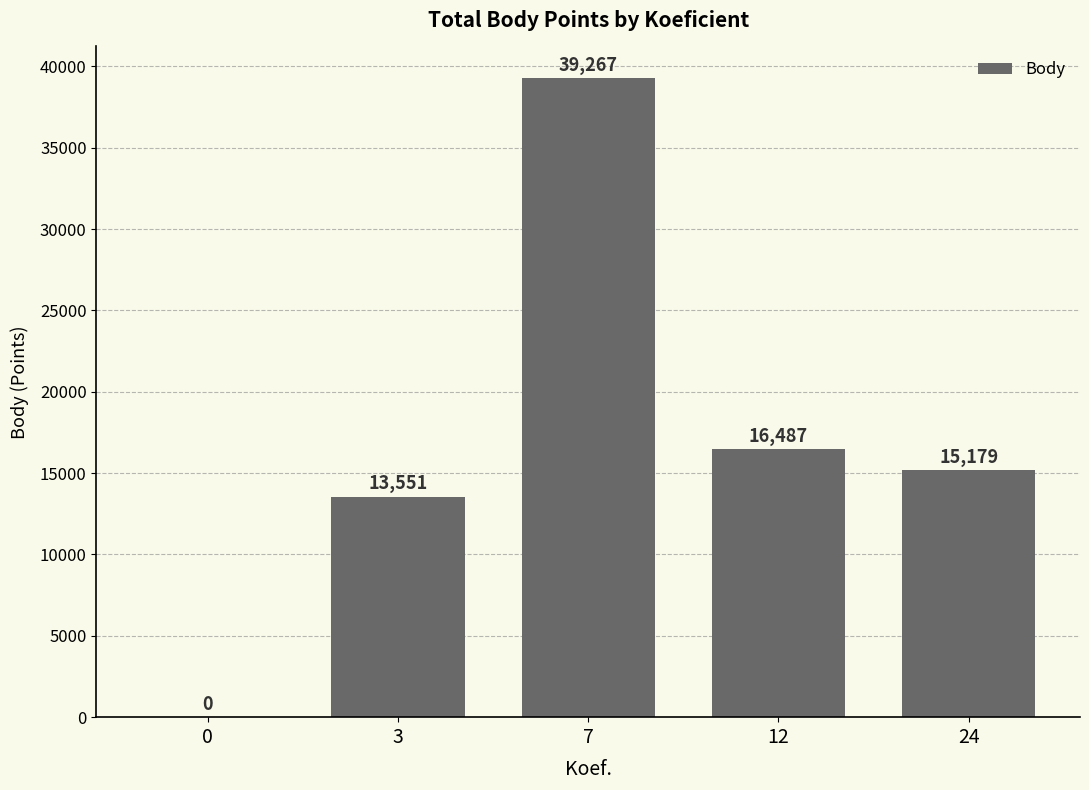

The chart shows a value of -12619 at 0. True or false?

False